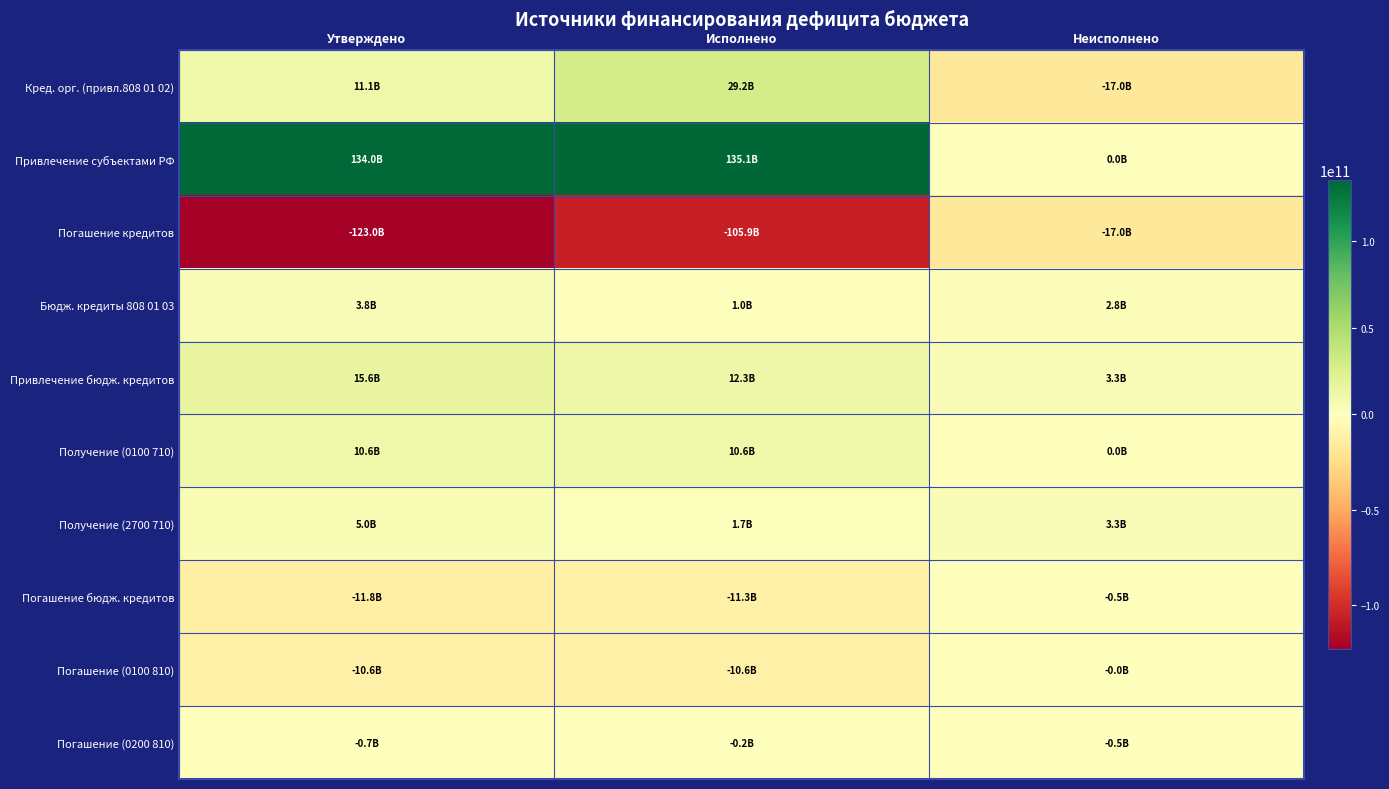

How many distinct data groups are displayed?

10